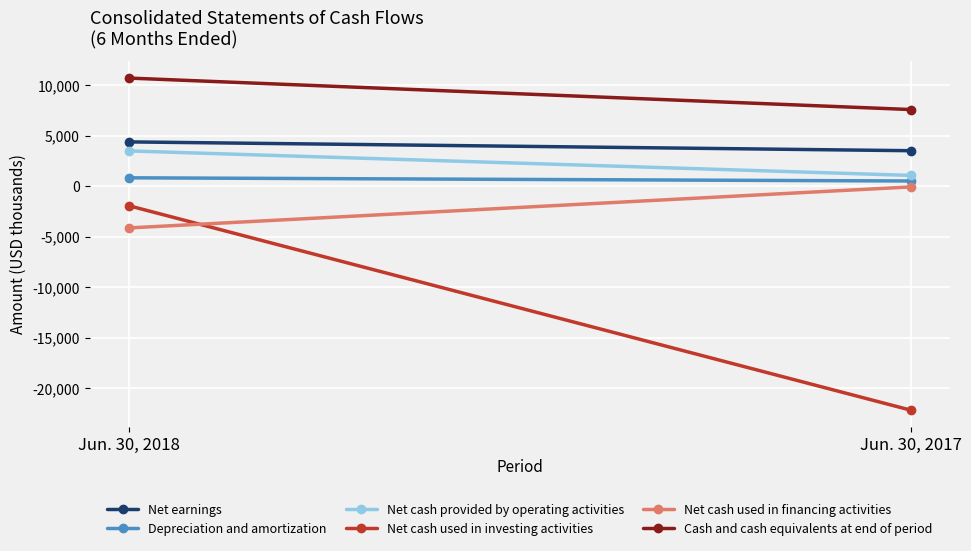

At Jun. 30, 2018, list the series in order from largest to smallest.

Cash and cash equivalents at end of period, Net earnings, Net cash provided by operating activities, Depreciation and amortization, Net cash used in investing activities, Net cash used in financing activities